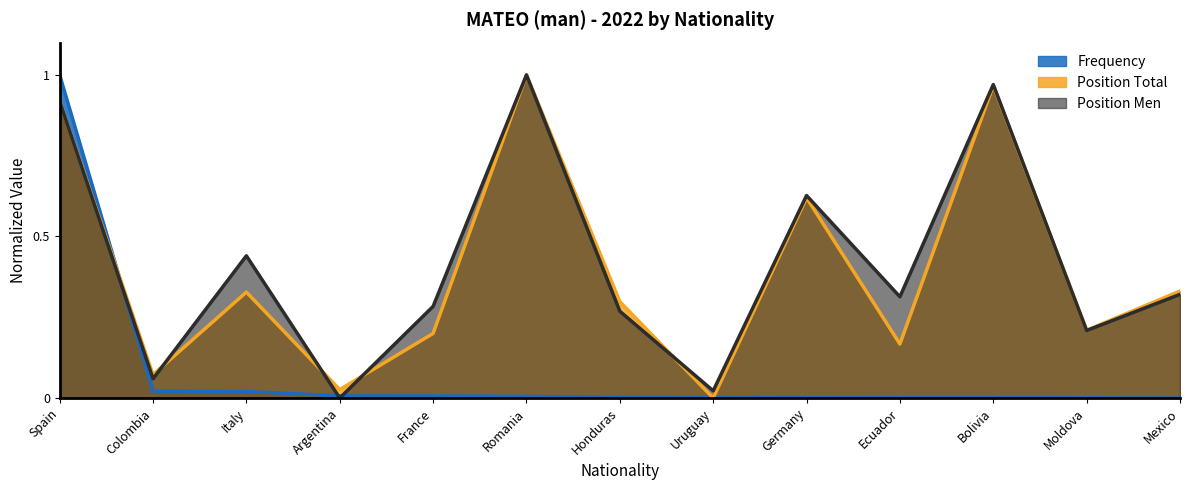

Rank the categories by Frequency value from highest to lowest.

Spain, Colombia, Italy, Argentina, France, Romania, Honduras, Uruguay, Germany, Ecuador, Bolivia, Moldova, Mexico